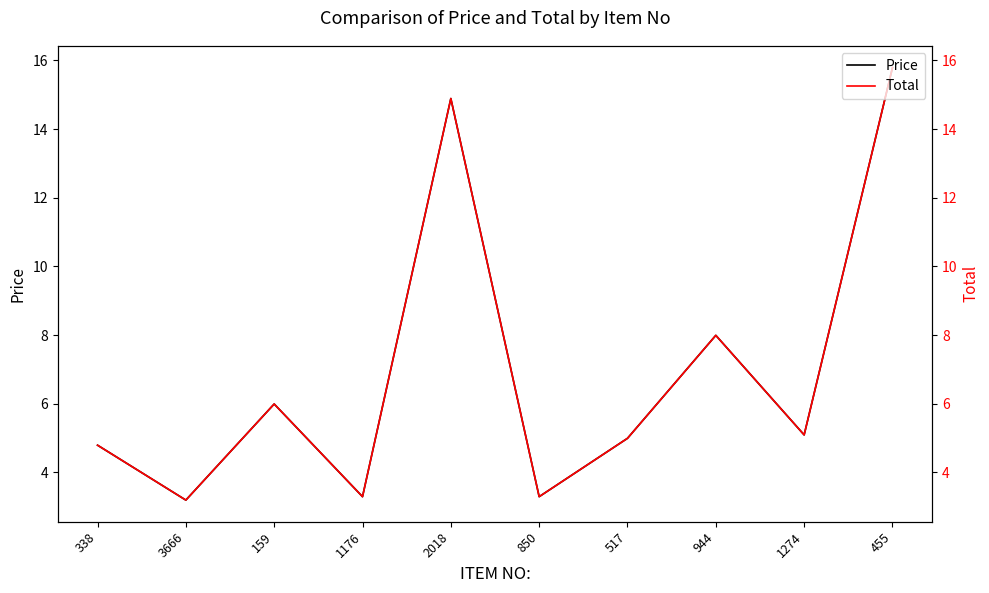

Which series changed the most between 159 and 850?

Price